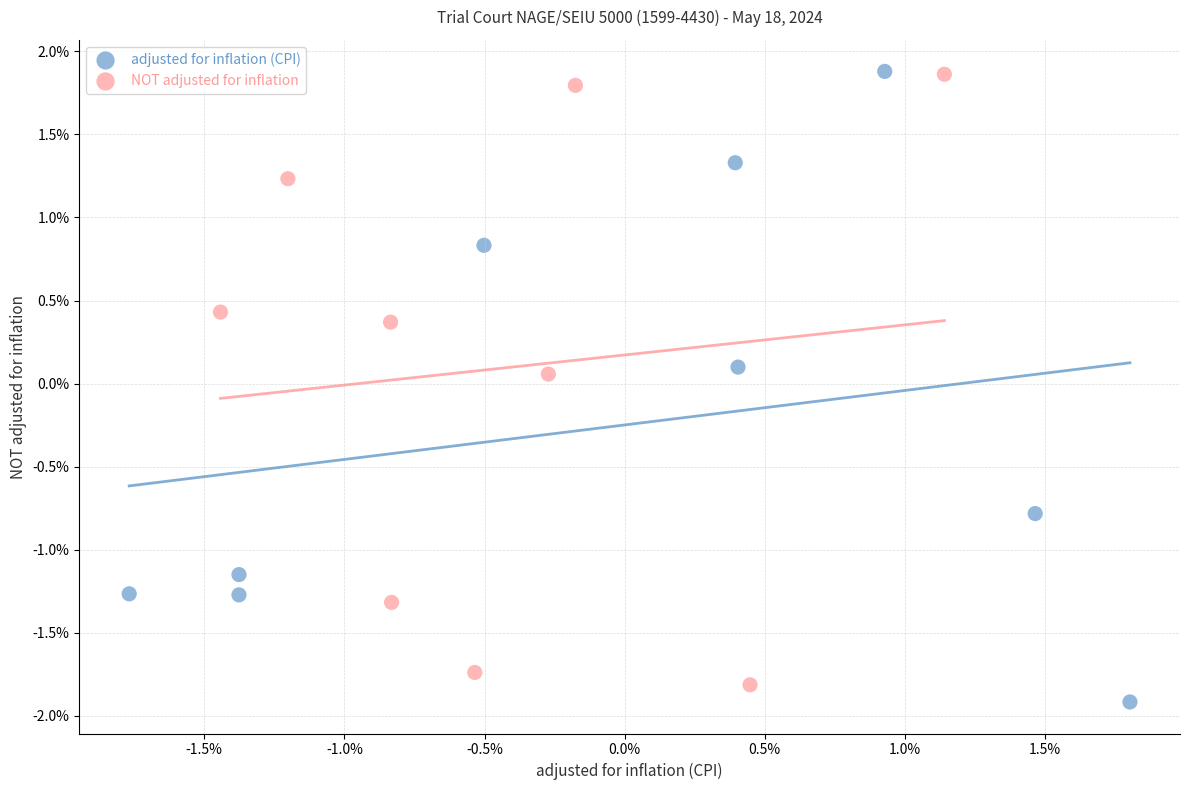

What are all the series names shown in the legend?

adjusted for inflation (CPI), NOT adjusted for inflation